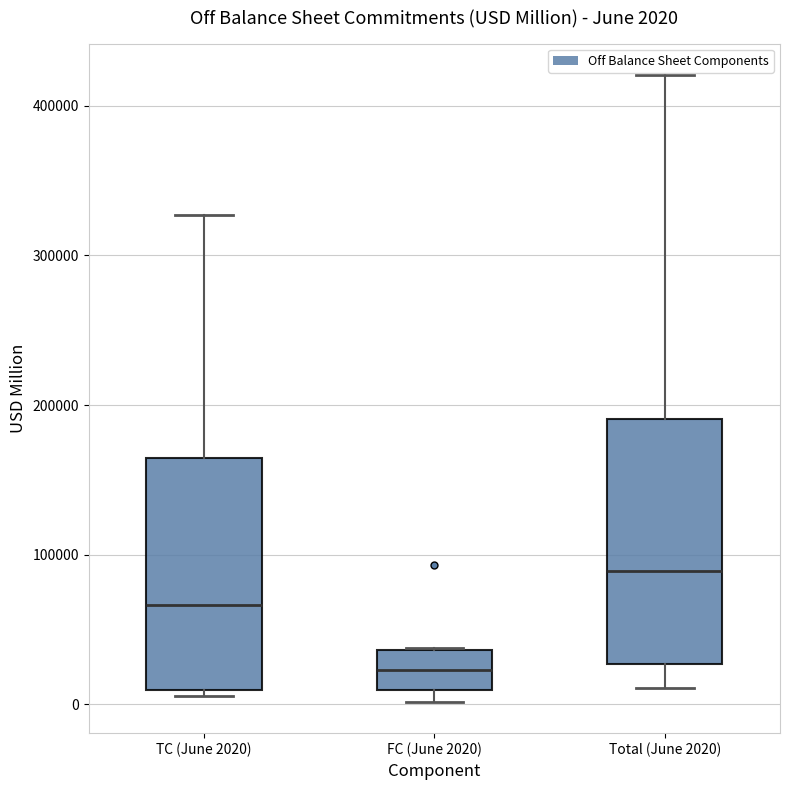

Which box has the highest median line?

Total (June 2020)